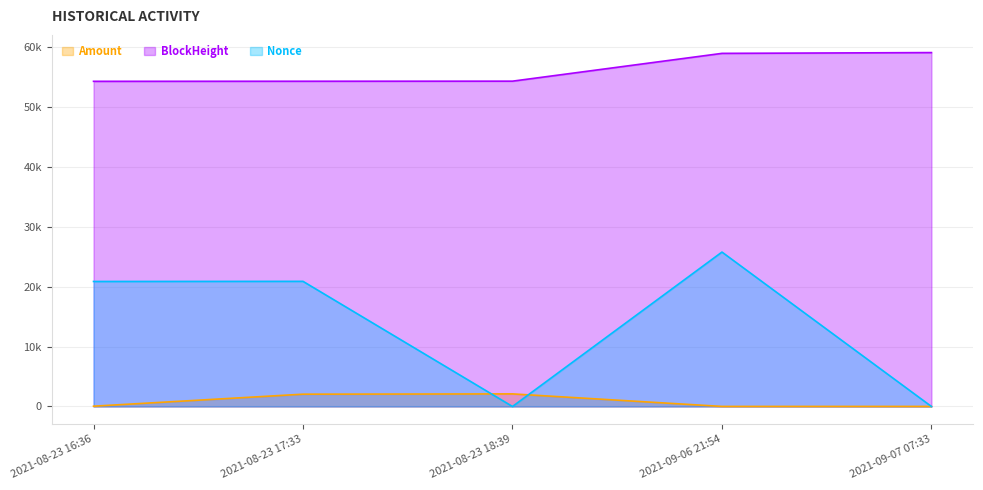

Reading left to right, transcribe all the data shown in this chart.

Amount: 50.0	2051.1	2100.1	10.4	10.4
BlockHeight: 54210.0	54223.0	54236.0	58869.0	59000.0
Nonce: 20843.0	20862.0	0.0	25745.0	1.0